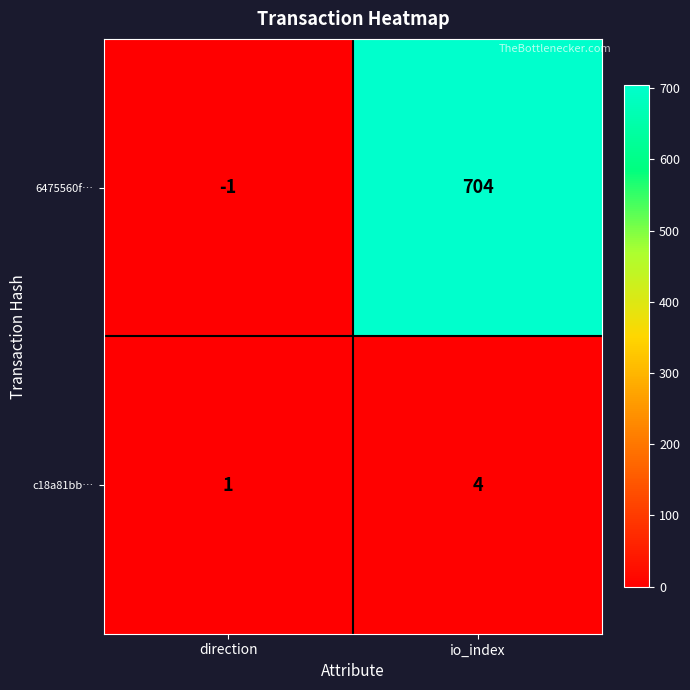

Between direction and io_index, which series saw the biggest shift?

6475560f…